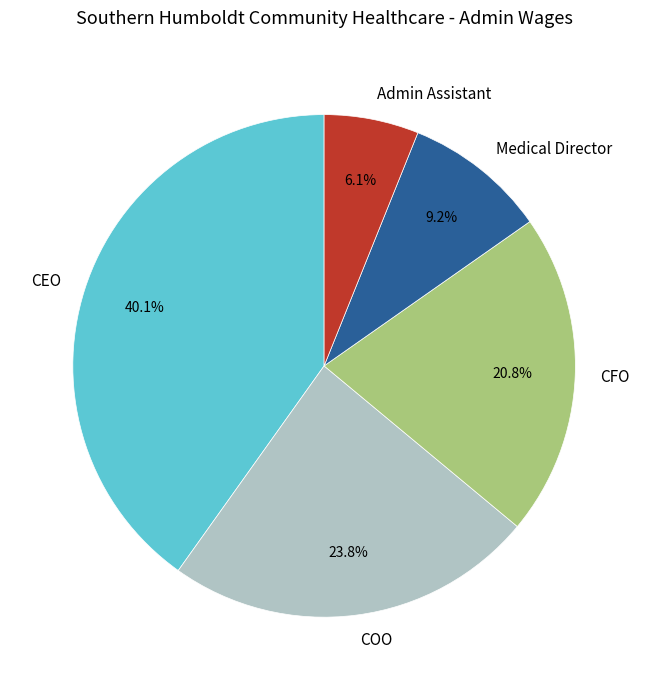

What is the largest slice in the pie chart?

CEO